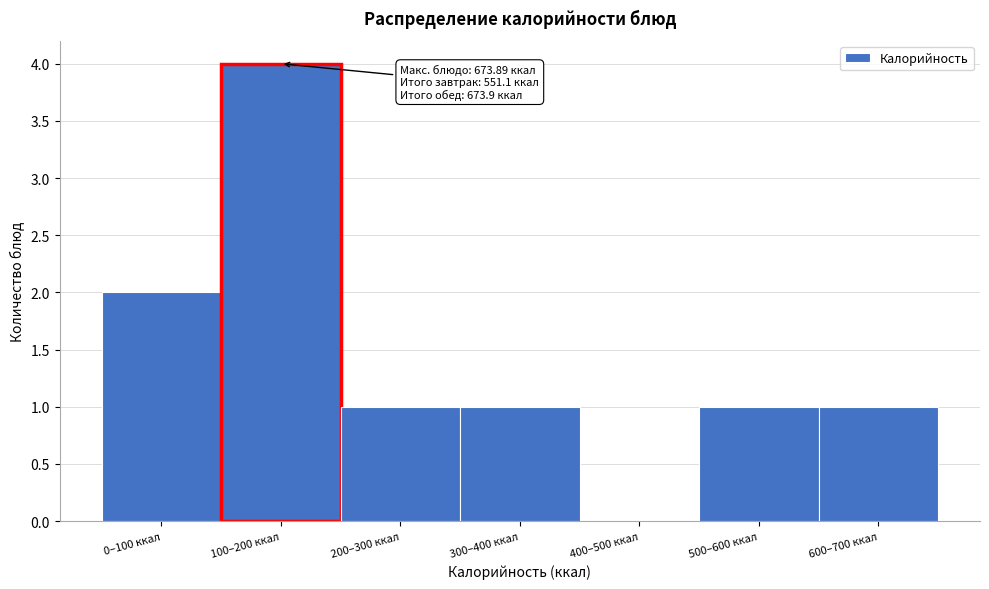

Reading left to right, transcribe all the data shown in this chart.

0–100 ккал=2	100–200 ккал=4	200–300 ккал=1	300–400 ккал=1	400–500 ккал=0	500–600 ккал=1	600–700 ккал=1